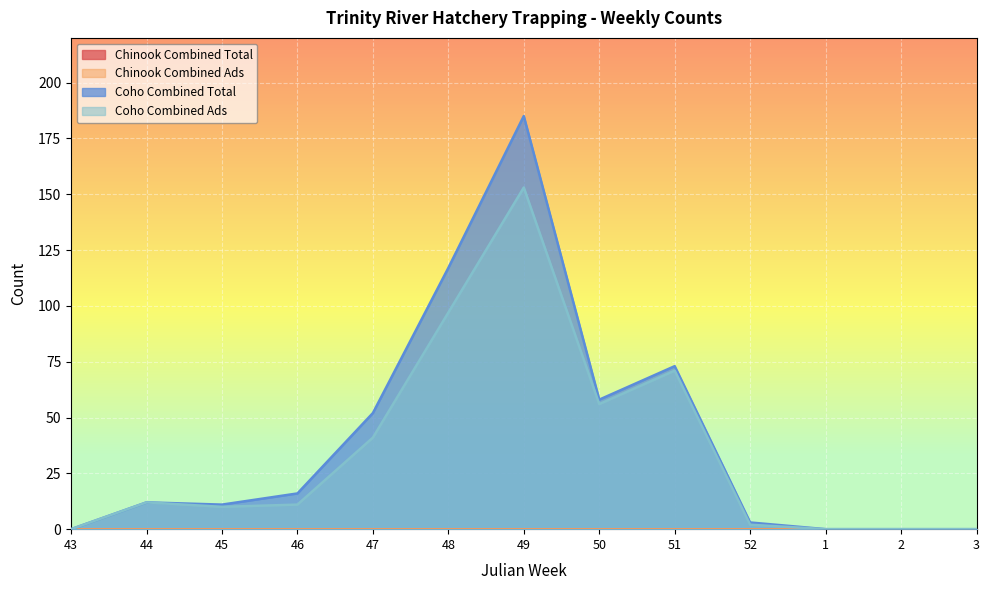

Does the chart display data point markers on the line(s)?

No